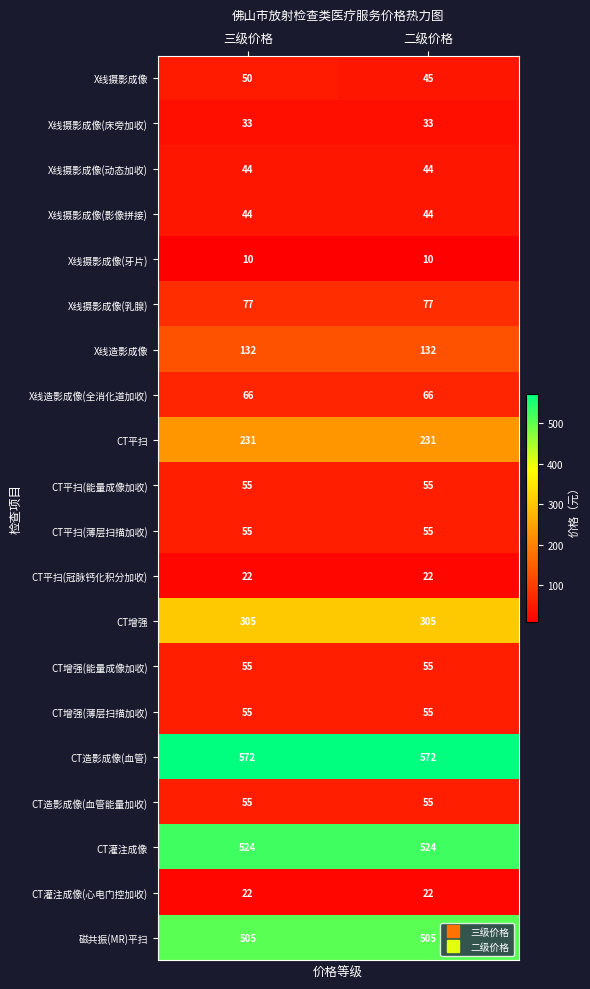

What is the maximum value for X线造影成像(全消化道加收)?

66